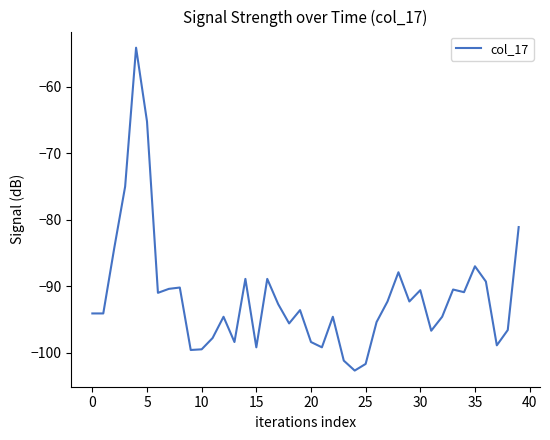

What is the minimum value shown in the chart?

-102.7